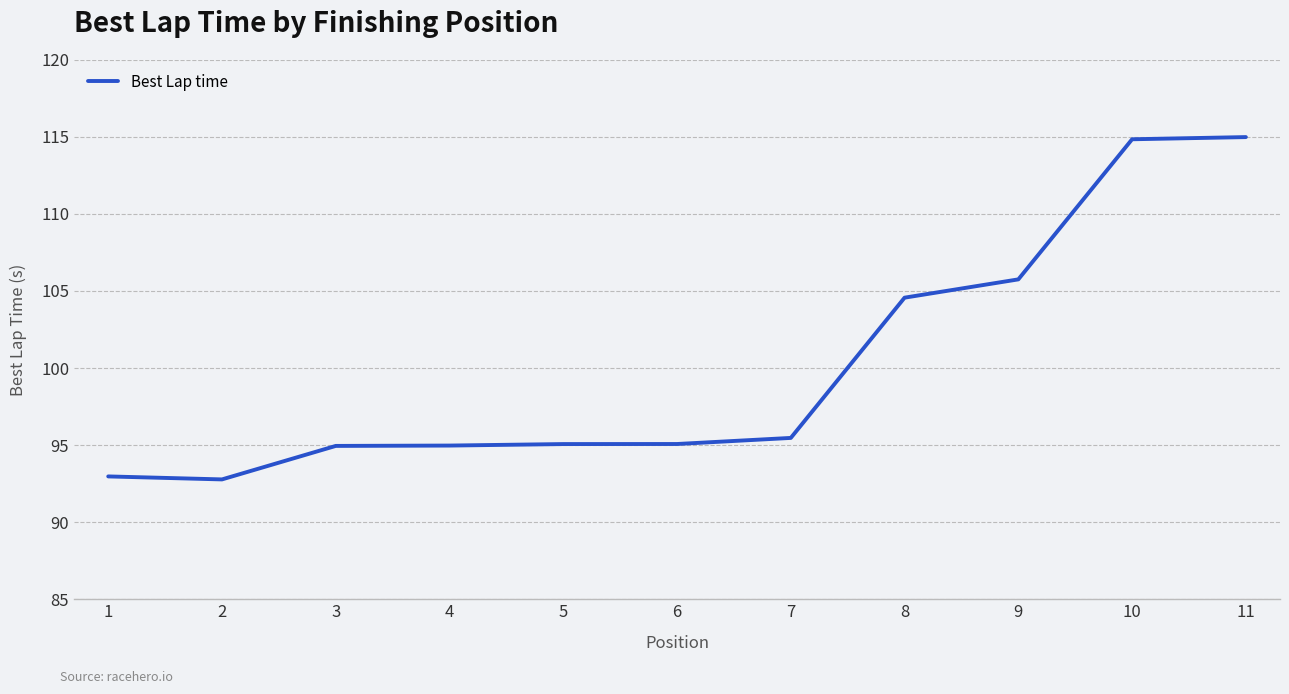

What is the difference between the maximum and minimum values?

22.2